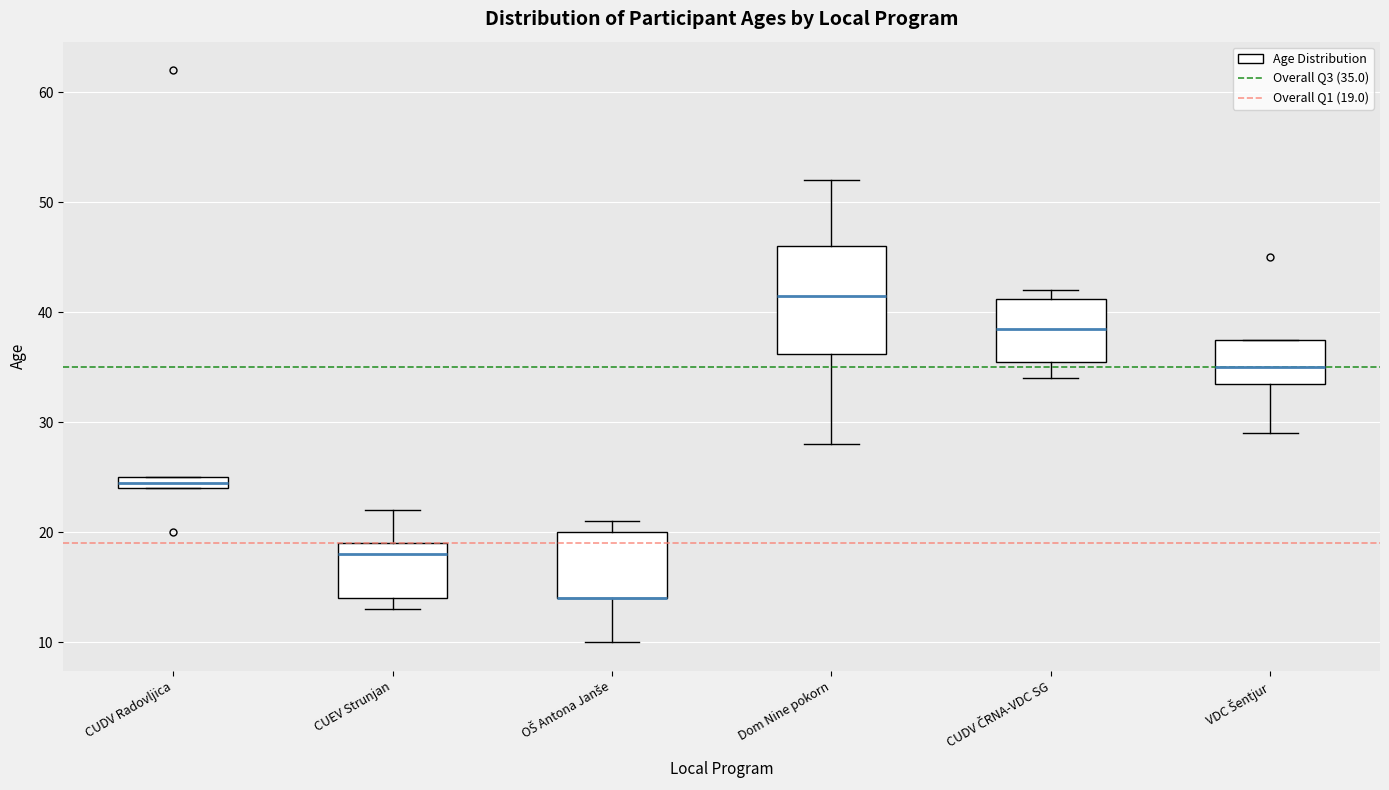

Where is the lower edge of the box for CUEV Strunjan on the y-axis? The values are not printed on the chart, so give them approximately, as read against the axis.

14